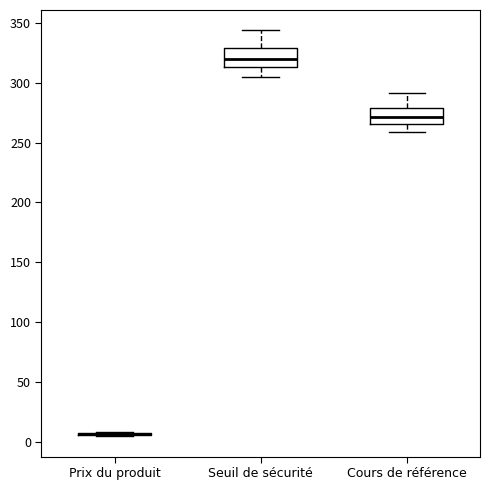

Where is the upper edge of the box for Cours de référence on the y-axis? The values are not printed on the chart, so give them approximately, as read against the axis.

280